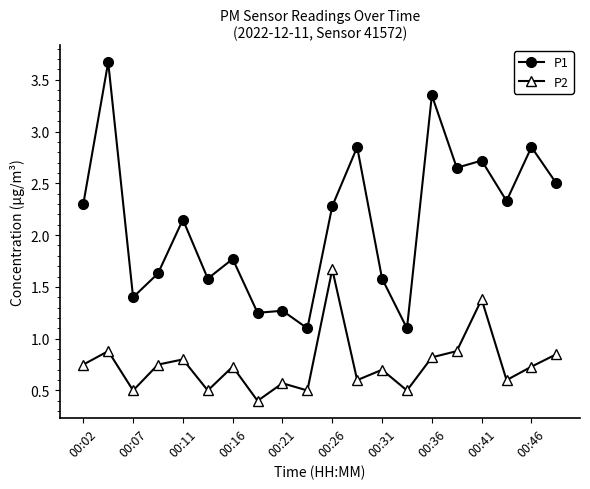

Which series has the widest spread of values?

P1